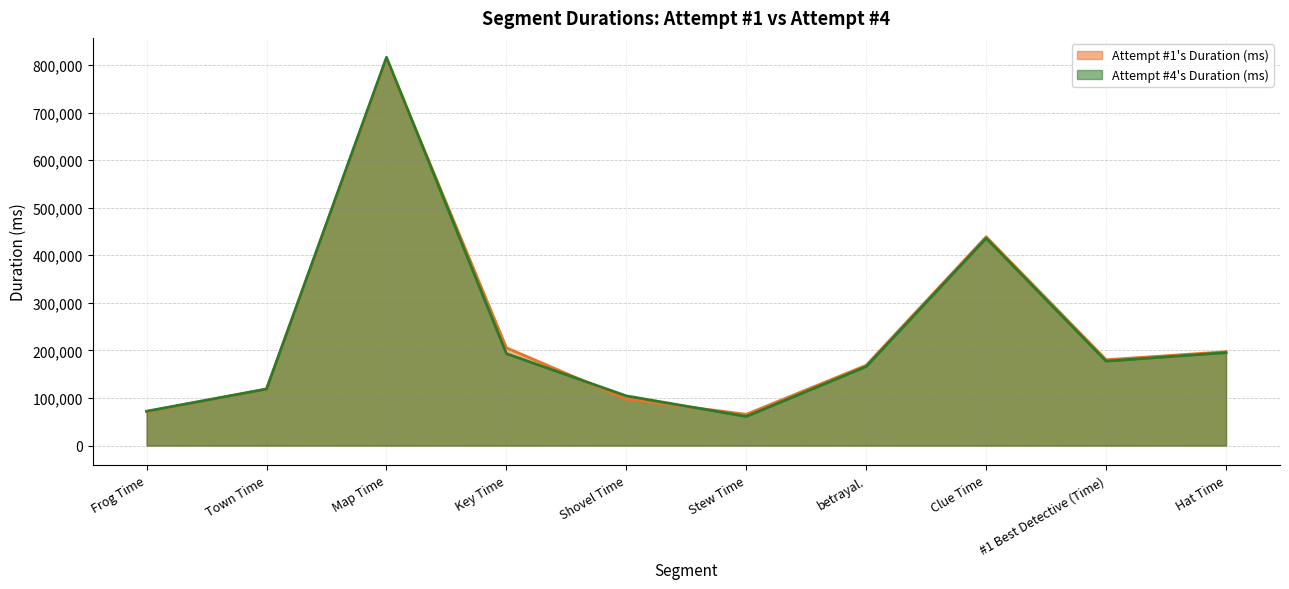

What is the total value across all series at Frog Time?

143400